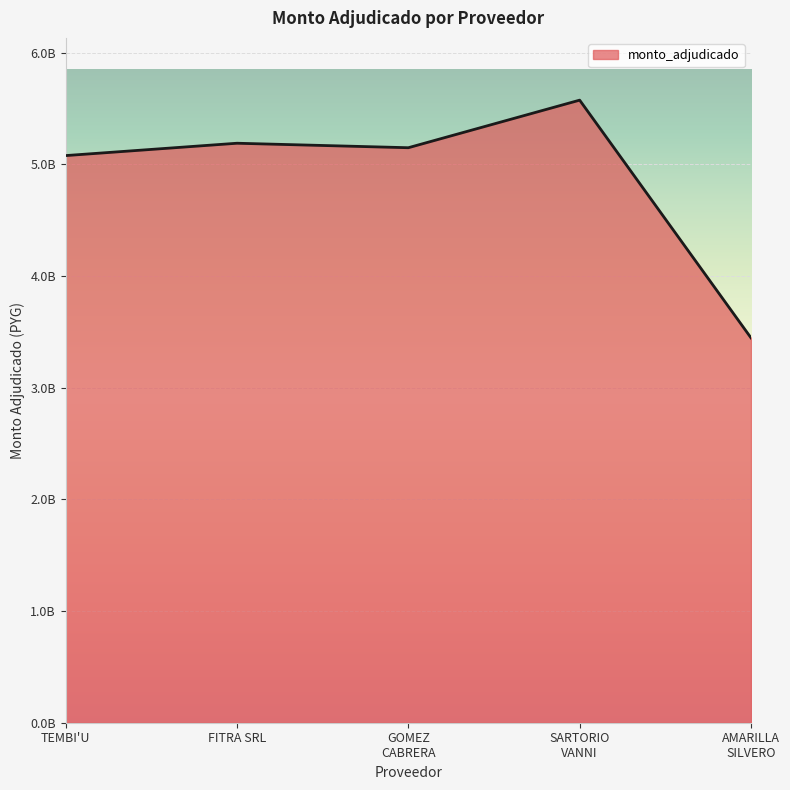

At which category does the chart reach its minimum across all series?

AMARILLA
SILVERO